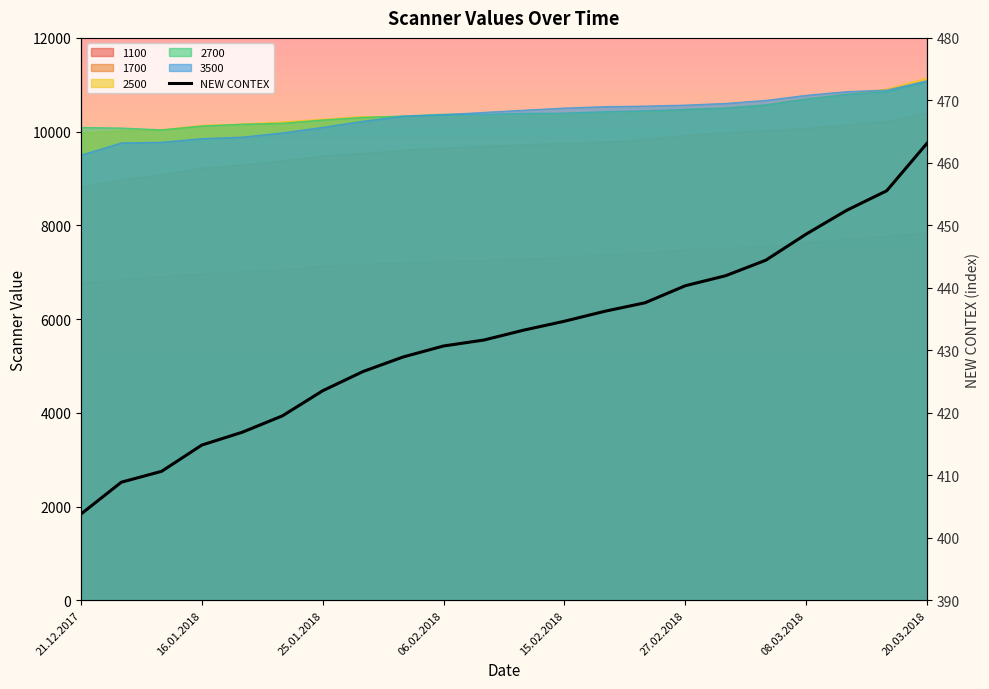

True or false: the data has more than 1 interior local peaks.

False